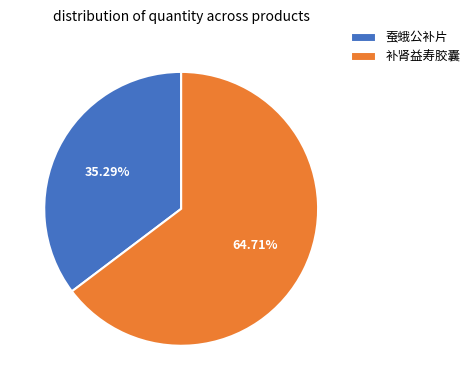

Which category has the biggest portion of the pie?

补肾益寿胶囊